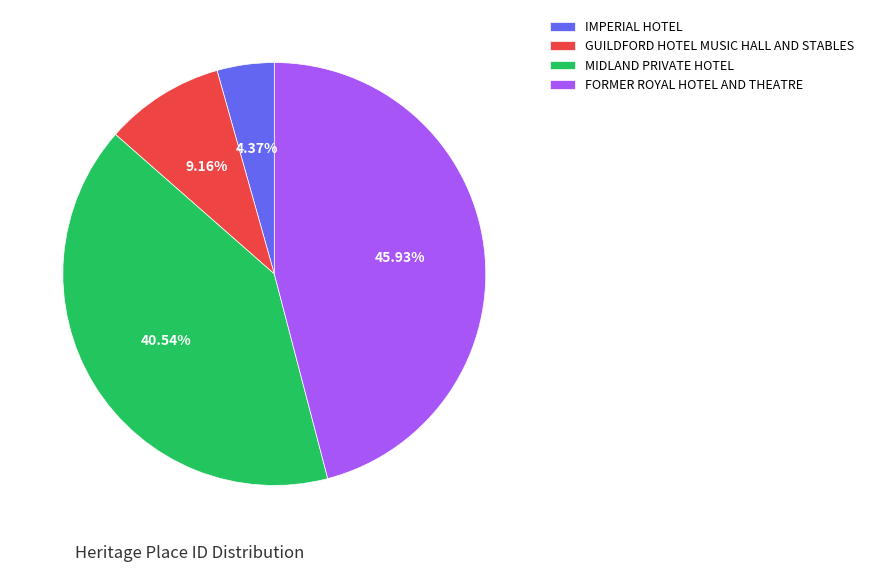

Approximately how many times larger is the value at FORMER ROYAL HOTEL AND THEATRE compared to GUILDFORD HOTEL MUSIC HALL AND STABLES?

5.0